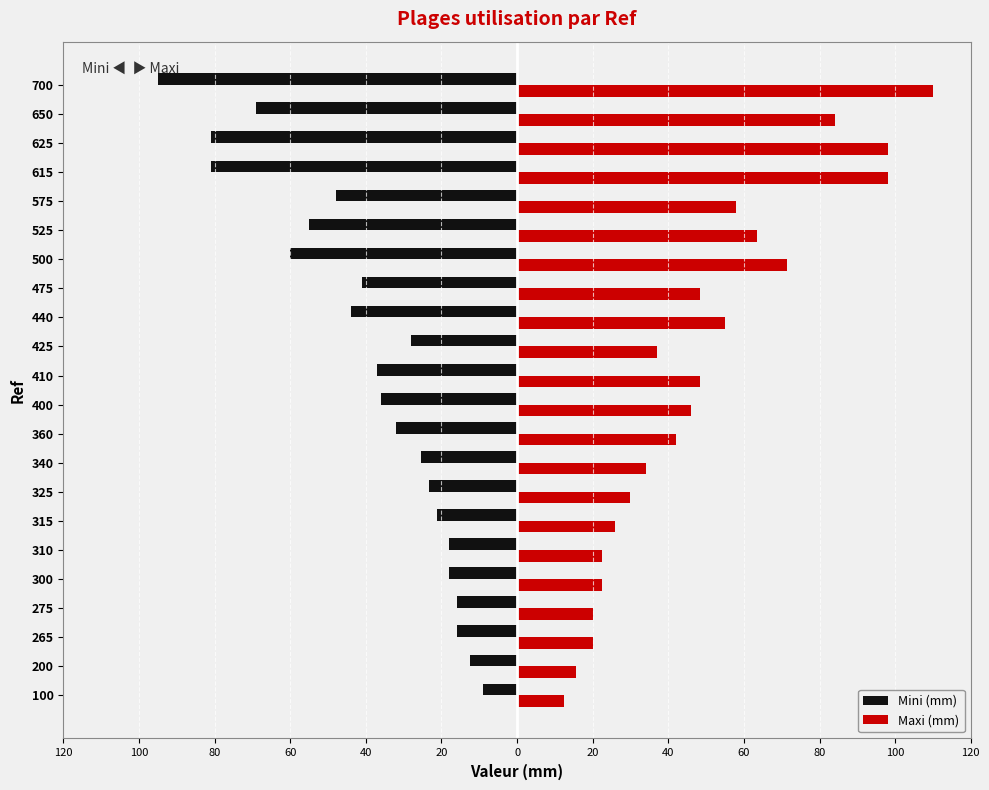

What are all the series names shown in the legend?

Mini (mm), Maxi (mm)